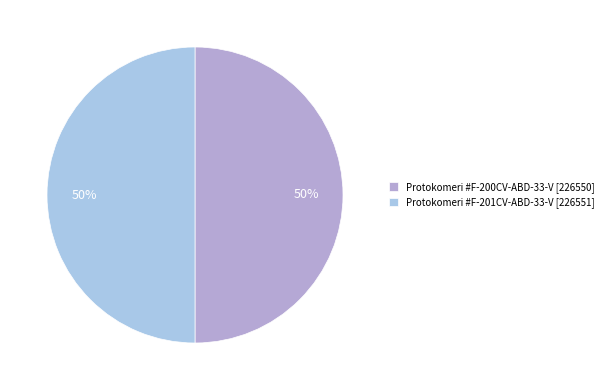

How much of the chart is everything except Protokomeri #F-200CV-ABD-33-V?

50.0%